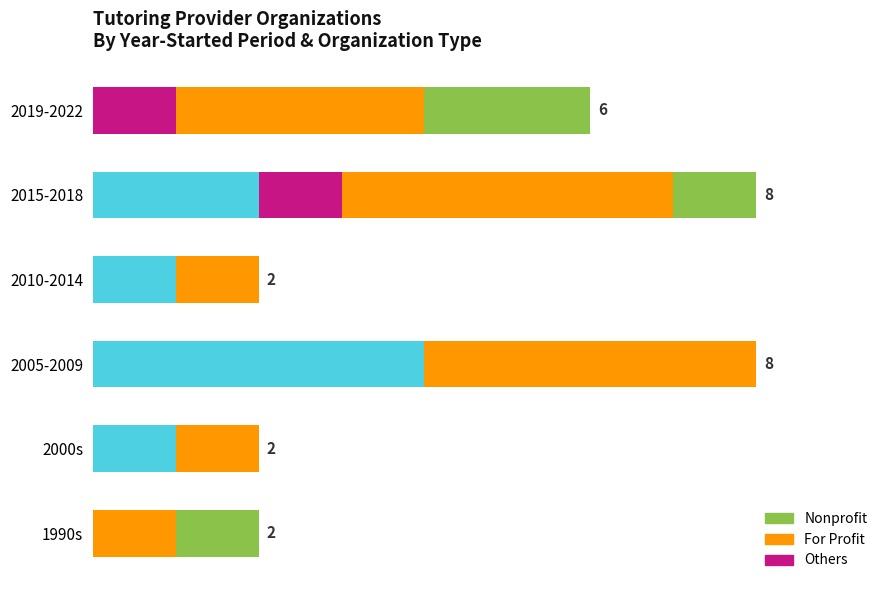

Is it true that Nonprofit equals -1 at 6?

False